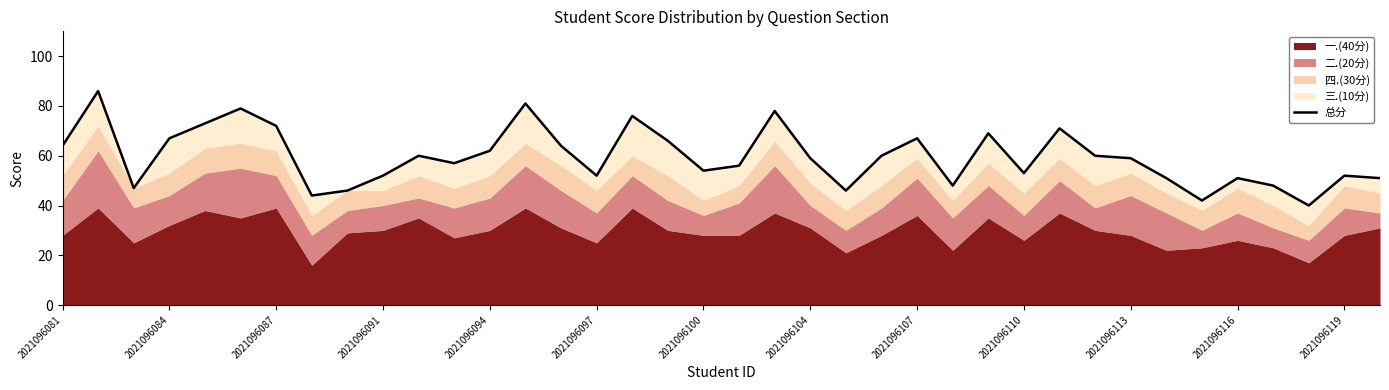

What is the value of the 25th point from the left?

67